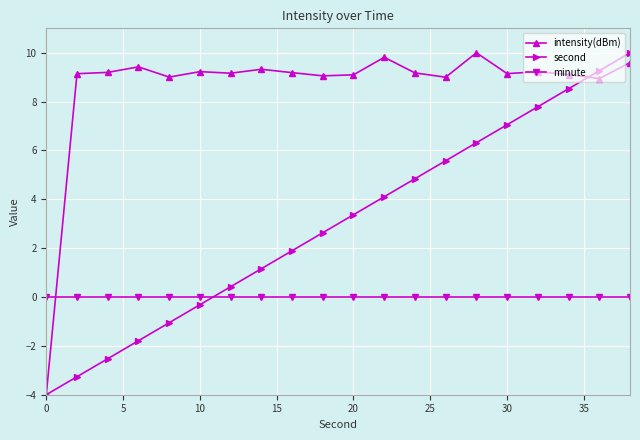

True or false: second has more than 1 points higher than both neighbors.

False